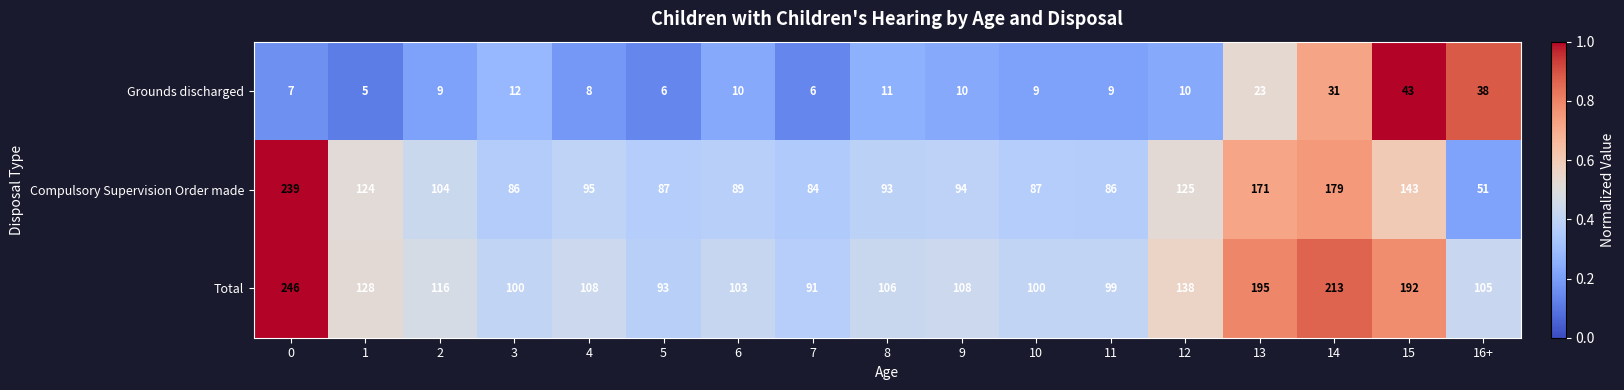

What is the average value of the Total series?

132